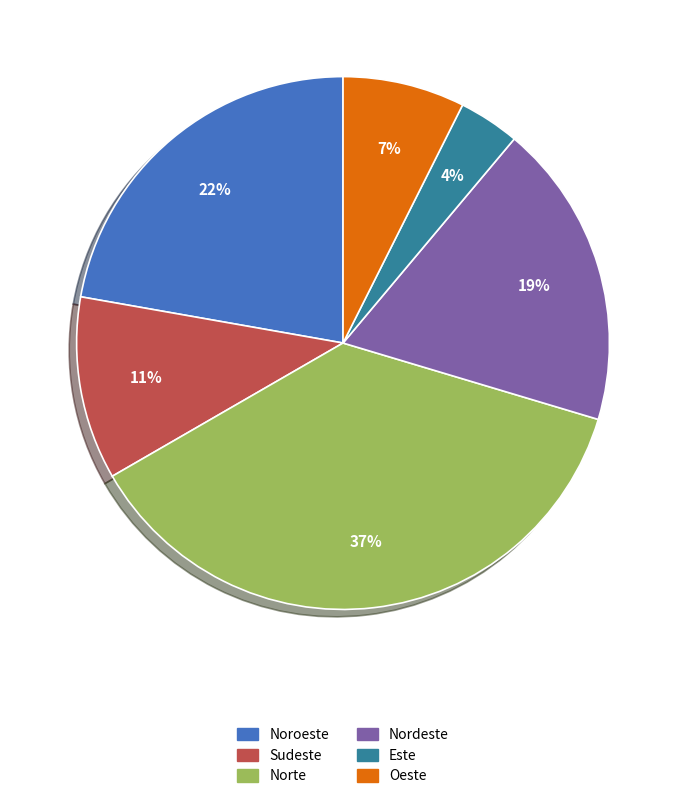

Which category has the smallest portion of the pie?

Este